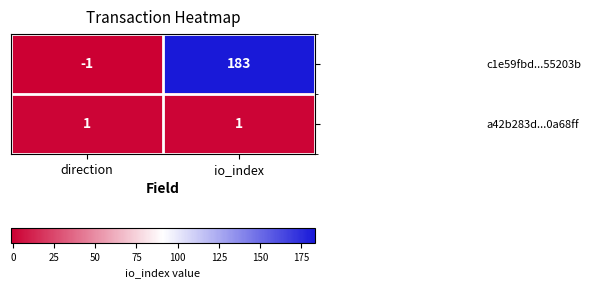

At which category is the sum across all series the highest?

io_index